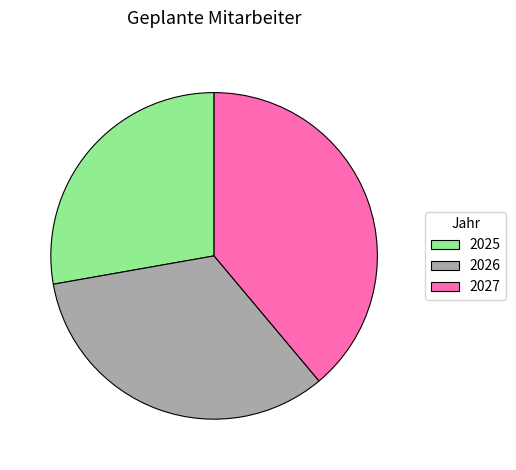

True or false: 2026 accounts for 44% of the total.

False